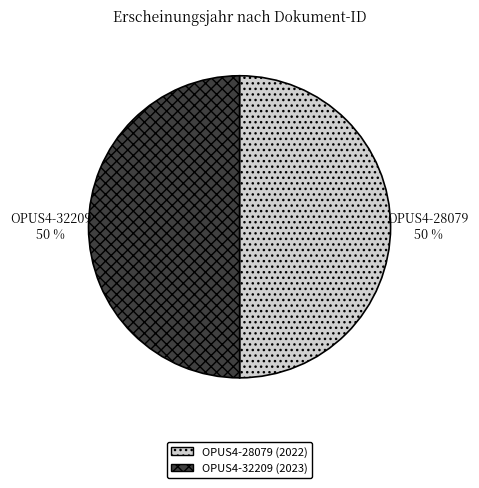

What percentage is the OPUS4-28079 slice, to the nearest percent?

50%